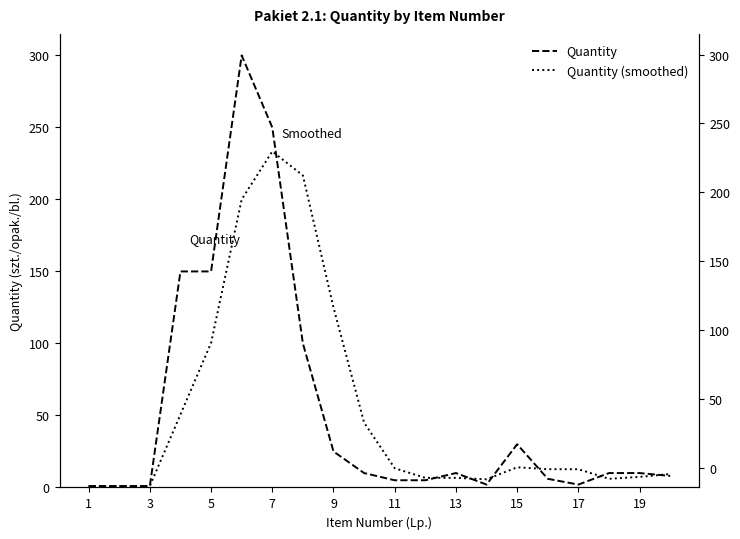

After their last crossing, which series has the higher values: Quantity or Quantity (smoothed)?

Quantity (smoothed)